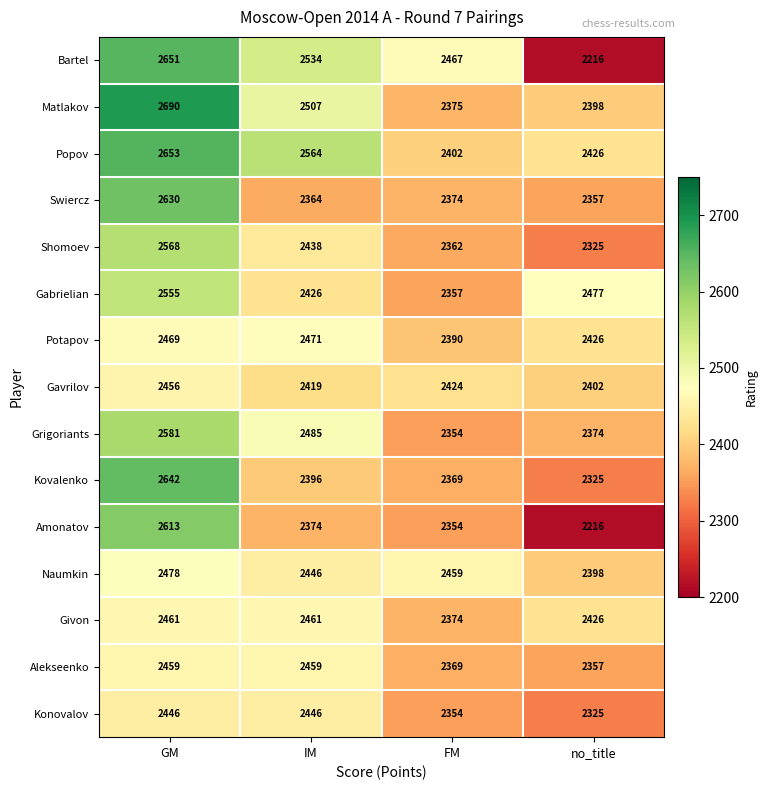

The value of Popov at GM is 1122. True or false?

False